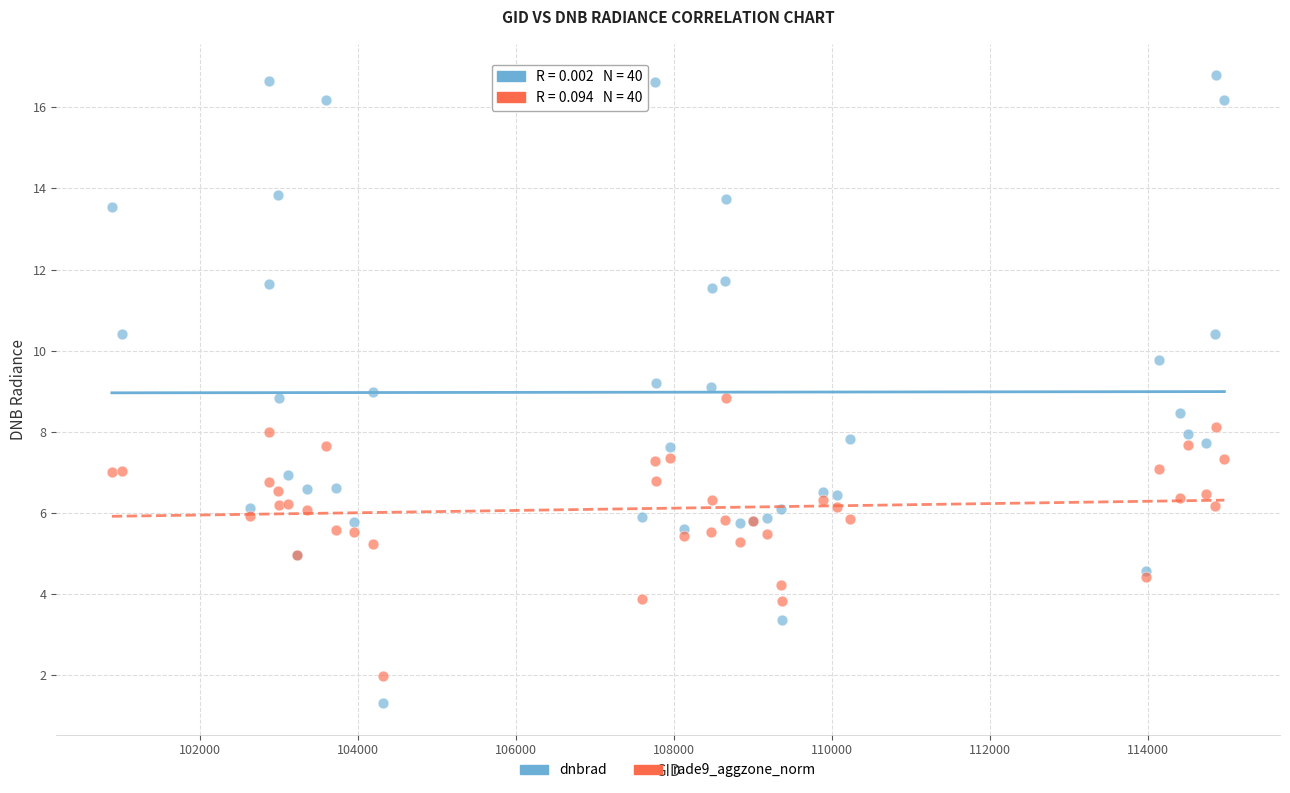

Which series has the widest spread of Y values?

dnbrad